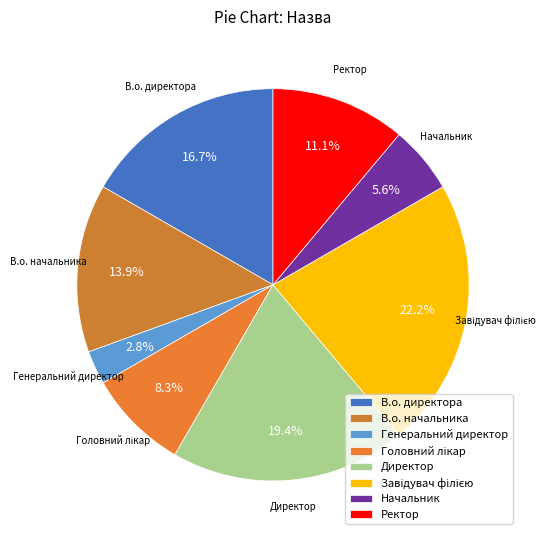

What percentage do Генеральний директор and В.о. начальника together represent?

16.7%